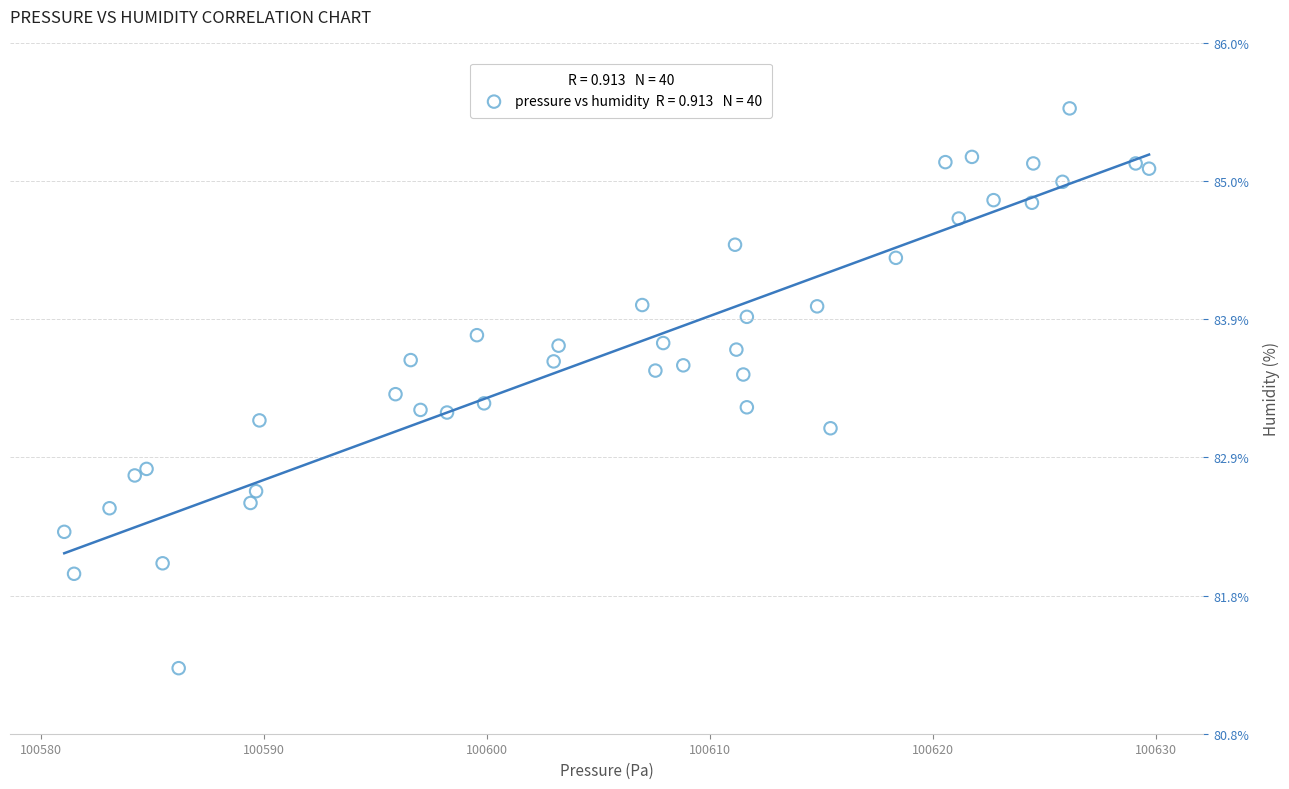

What Y value in the scatter plot is closest to 83?

83.1